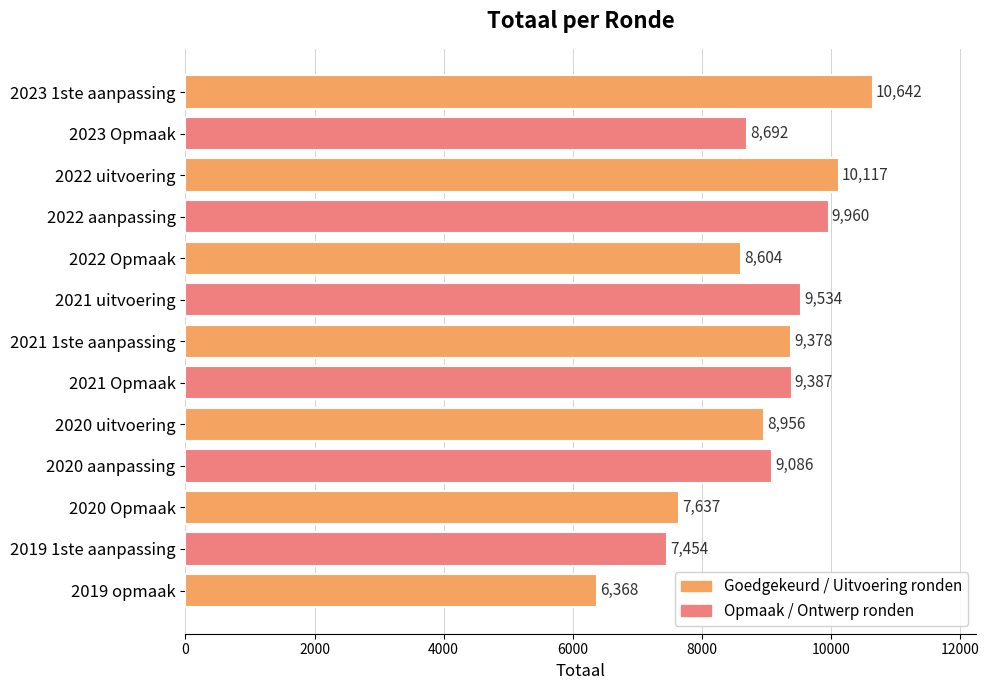

At which label is the value closest to 8505?

2022 Opmaak